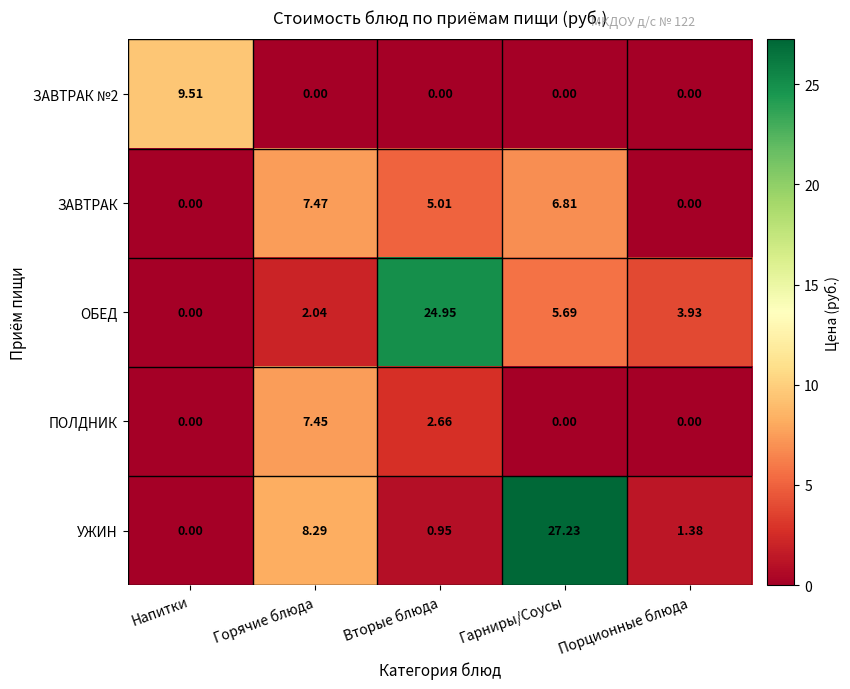

Which series changed the most between Горячие блюда and Гарниры/Соусы?

УЖИН